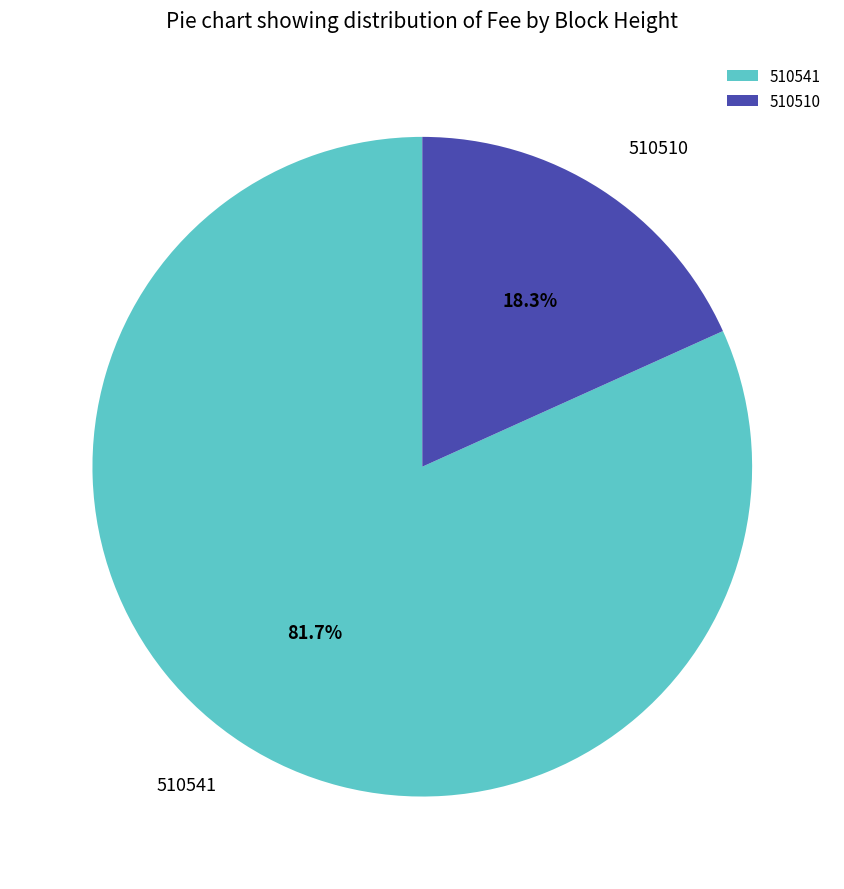

How many slices are in this pie chart?

2